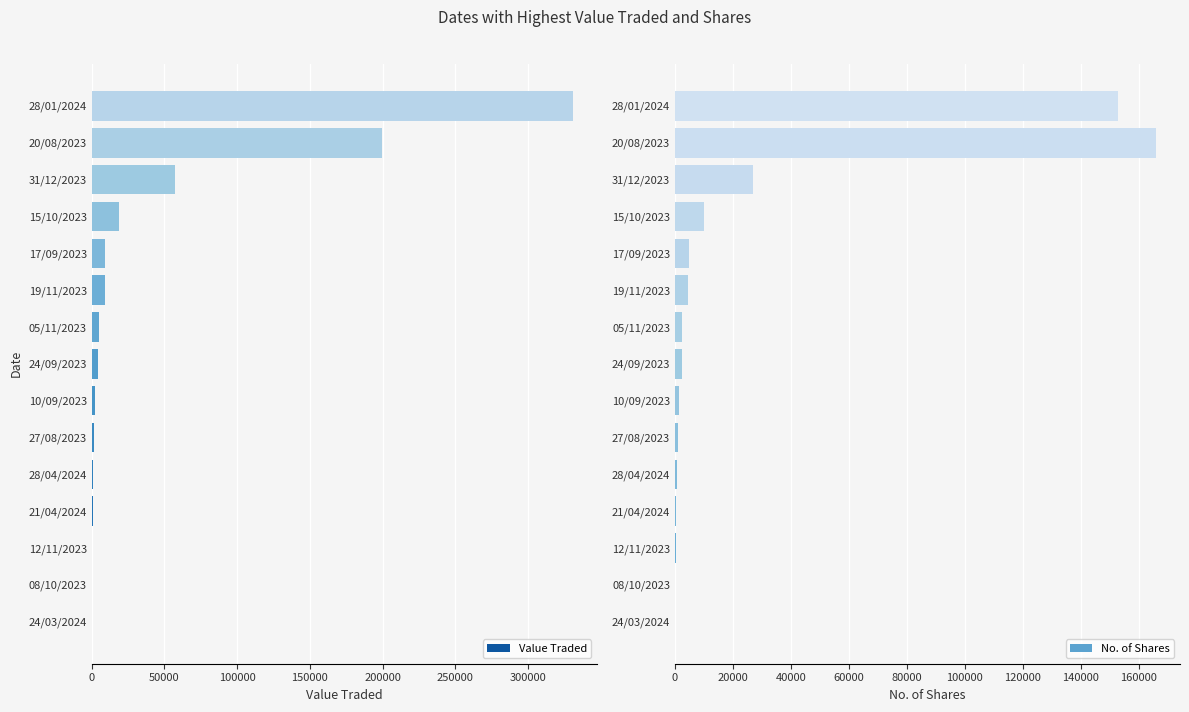

Reading right to left, transcribe all the data shown in this chart.

Value Traded: 330863	199414	56962	18962	9130	9072	4832	3988	2408	1762	1155	819	349	185	18
No. of Shares: 152751	165965	26996	9948	4894	4450	2540	2293	1282	1085	750	505	182	105	10